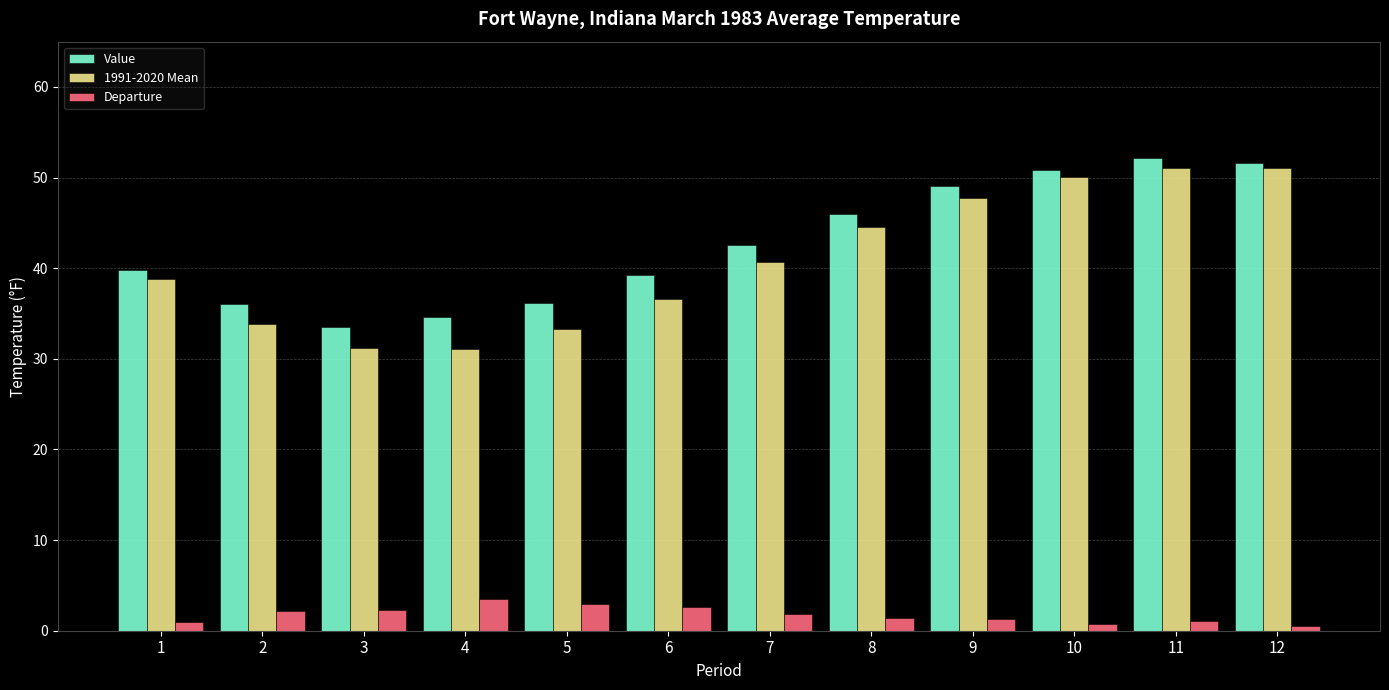

What is the difference between the Value values at 11 and 2?

16.1